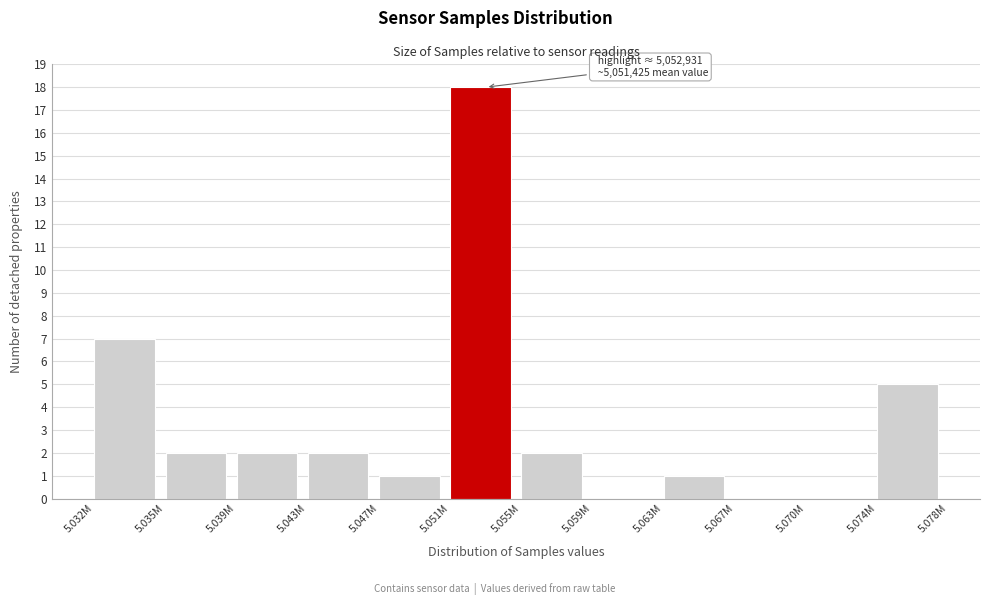

Reading left to right, list all the values displayed in this chart.

5.032M=7	5.035M=2	5.039M=2	5.043M=2	5.047M=1	5.051M=18	5.055M=2	5.059M=0	5.063M=1	5.067M=0	5.070M=0	5.074M=5